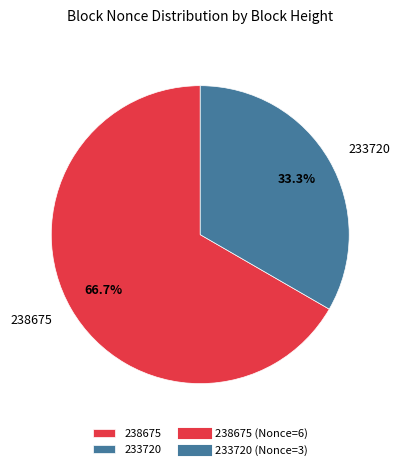

What is the ratio of the value at 238675 to the value at 233720?

2.0